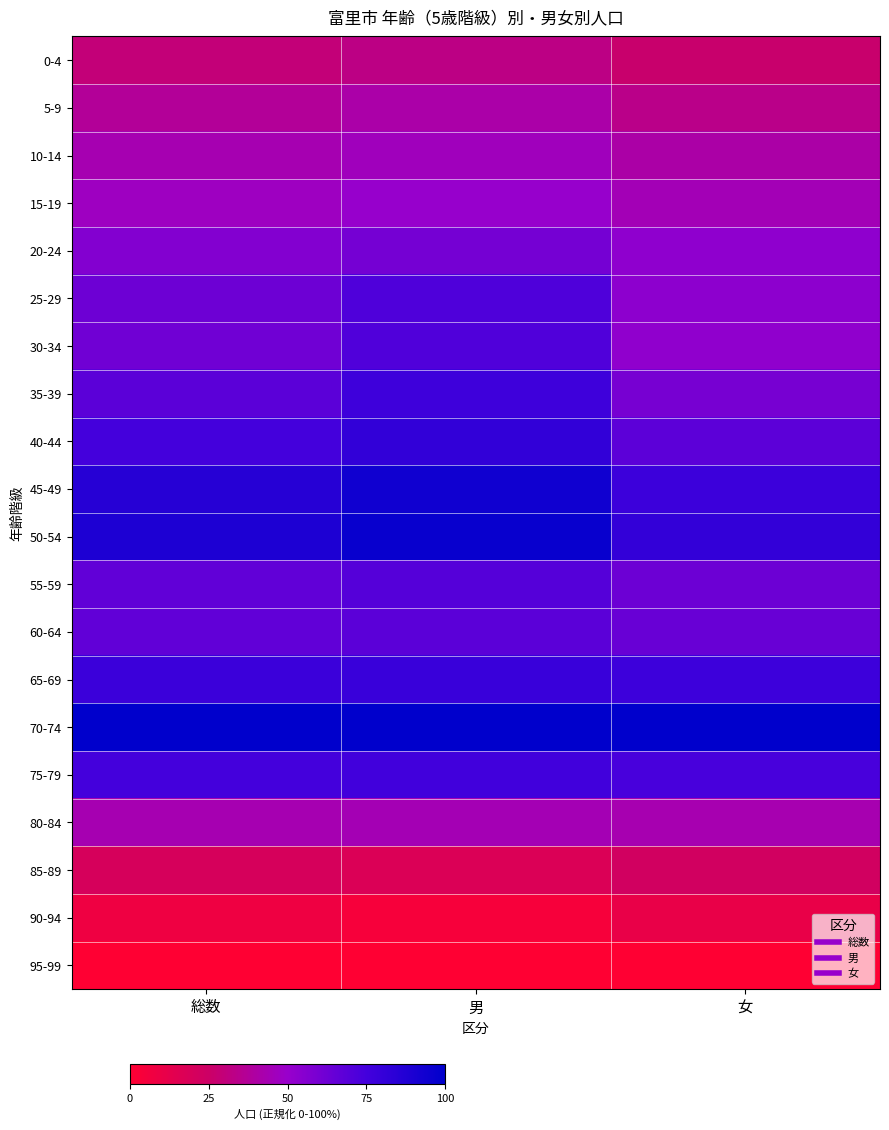

Reading right to left, what are all the values shown in this chart?

0-4: 女=26.6	男=32.7	総数=29.6
5-9: 女=33.9	男=41.2	総数=37.5
10-14: 女=40.7	男=46.3	総数=43.5
15-19: 女=44.8	男=50.6	総数=47.6
20-24: 女=52.9	男=60.2	総数=56.5
25-29: 女=53.5	男=71.8	総数=62.5
30-34: 女=52.7	男=71.5	総数=62.0
35-39: 女=59.8	男=76.7	総数=68.1
40-44: 女=67.9	男=81.6	総数=74.6
45-49: 女=77.6	男=93.9	総数=85.7
50-54: 女=81.2	男=96.5	総数=88.8
55-59: 女=63.0	男=69.5	総数=66.2
60-64: 女=64.4	男=68.3	総数=66.4
65-69: 女=77.0	男=78.6	総数=77.8
70-74: 女=100.0	男=100.0	総数=100.0
75-79: 女=73.5	男=75.9	総数=74.7
80-84: 女=43.3	男=44.2	総数=43.7
85-89: 女=22.6	男=17.2	総数=19.9
90-94: 女=10.6	男=4.2	総数=7.4
95-99: 女=0.0	男=0.0	総数=0.0